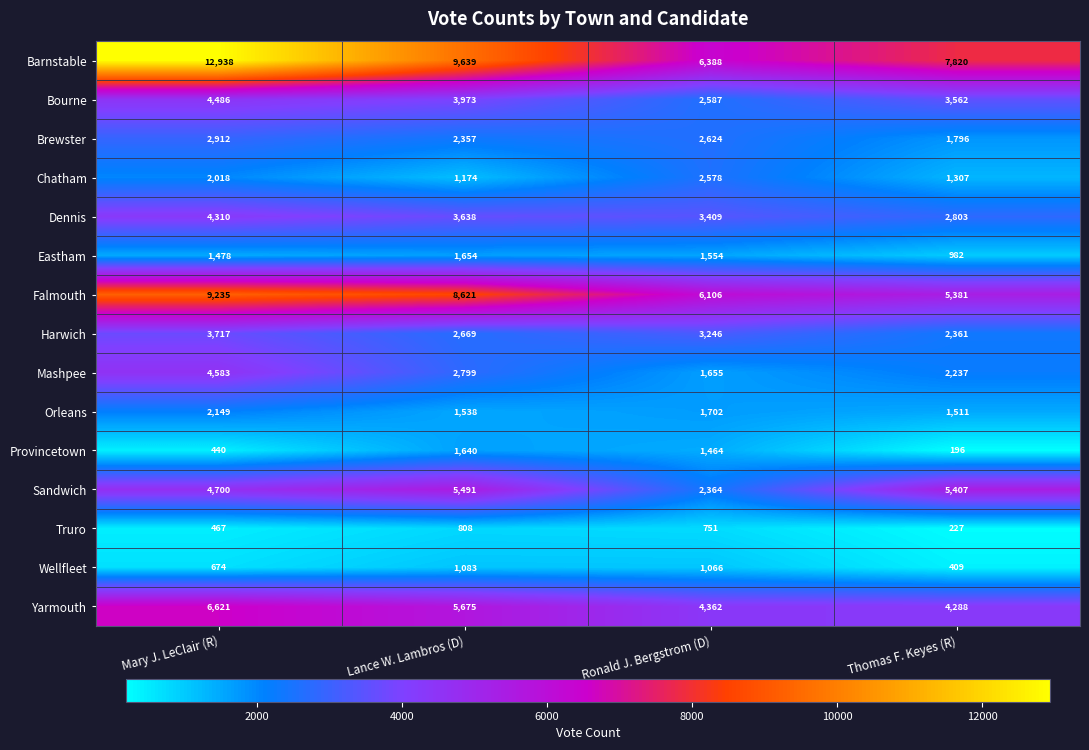

What is the maximum value for Falmouth?

9235